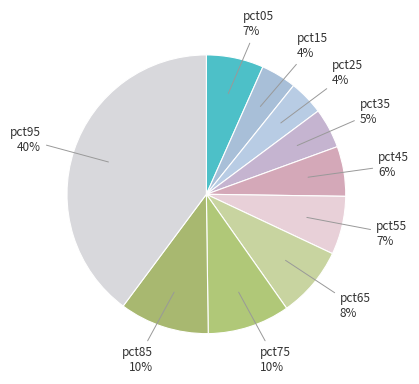

How many slices are in this pie chart?

10